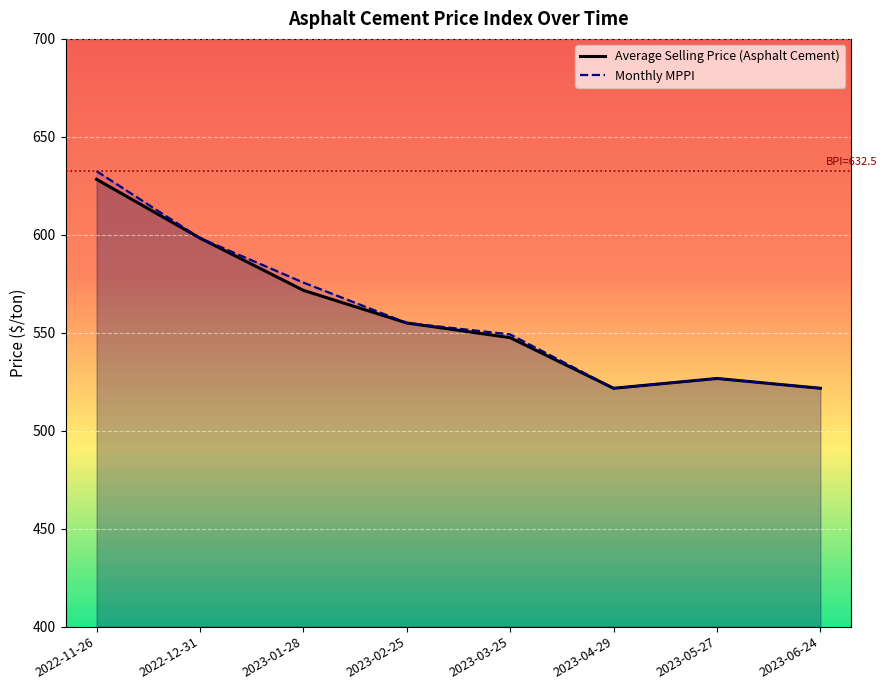

Reading right to left, what are all the values shown in this chart?

Average Selling Price (Asphalt Cement): 521.7	526.7	521.7	547.5	555.0	571.7	598.3	628.3
Monthly MPPI: 521.7	526.7	521.7	549.2	555.0	575.6	598.3	632.5